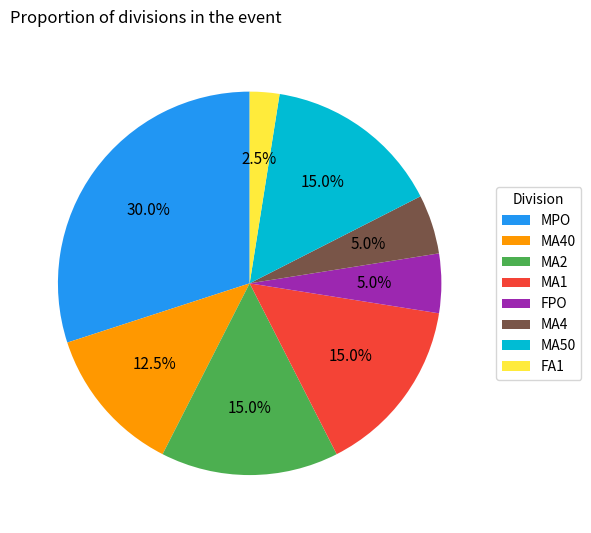

How many segments does this pie chart have?

8